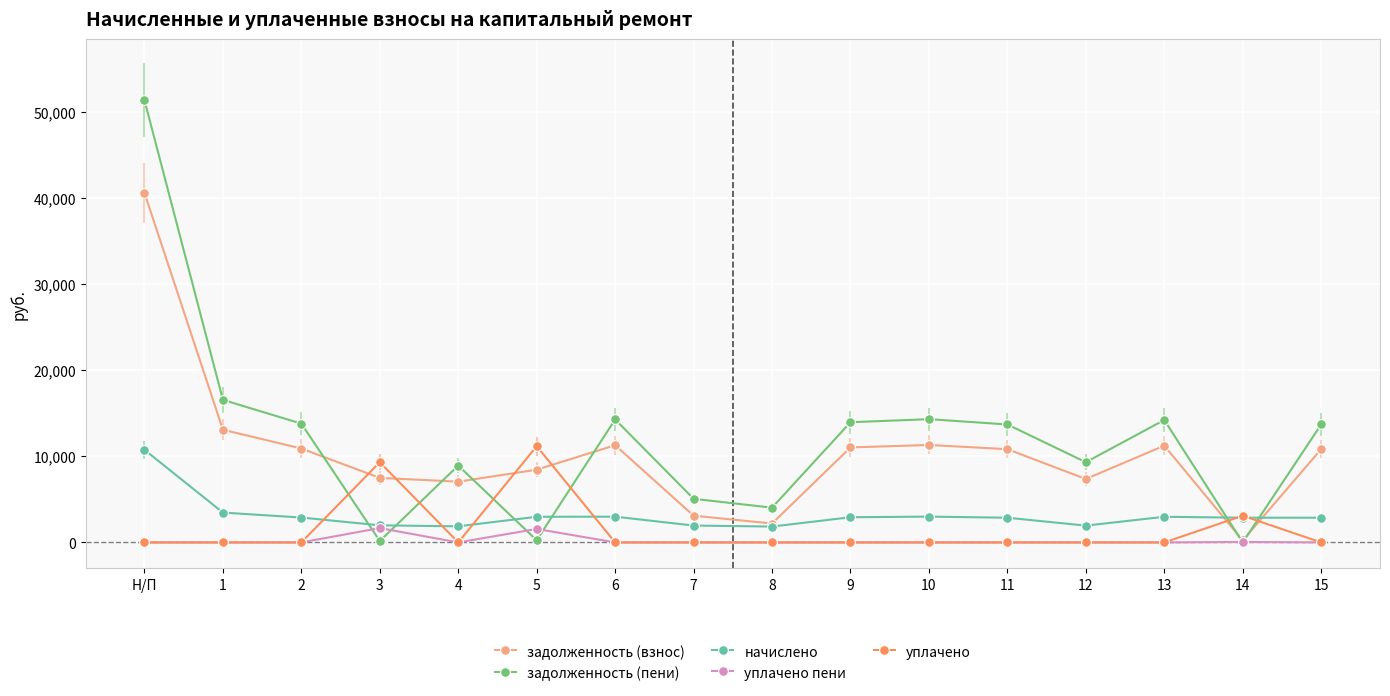

What is the label of the 1st point from the left?

Н/П